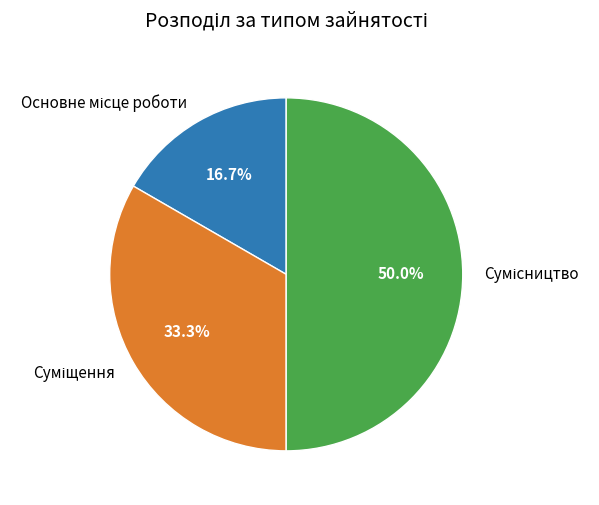

The Суміщення slice represents 33% of the pie. True or false?

True